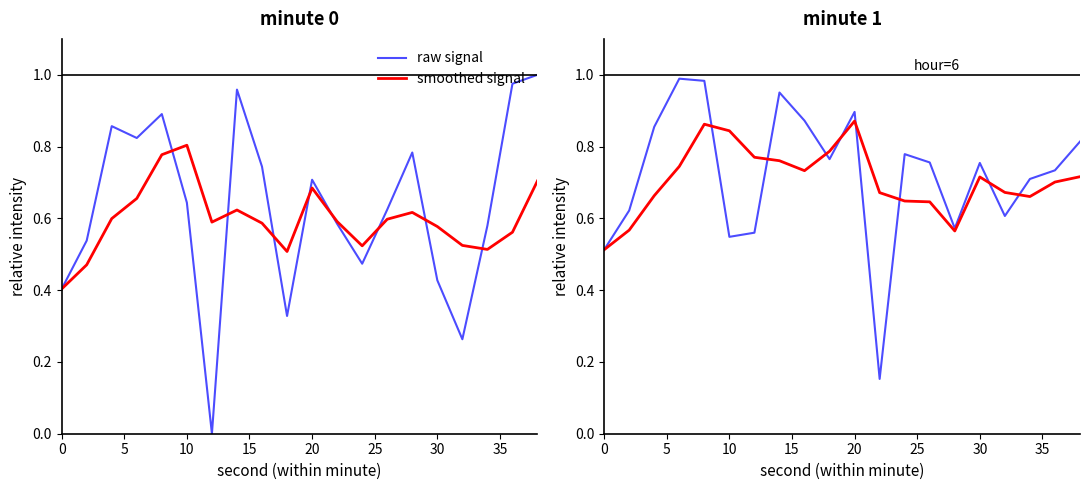

Which series ends up on top after the final intersection of smoothed signal and raw signal?

raw signal